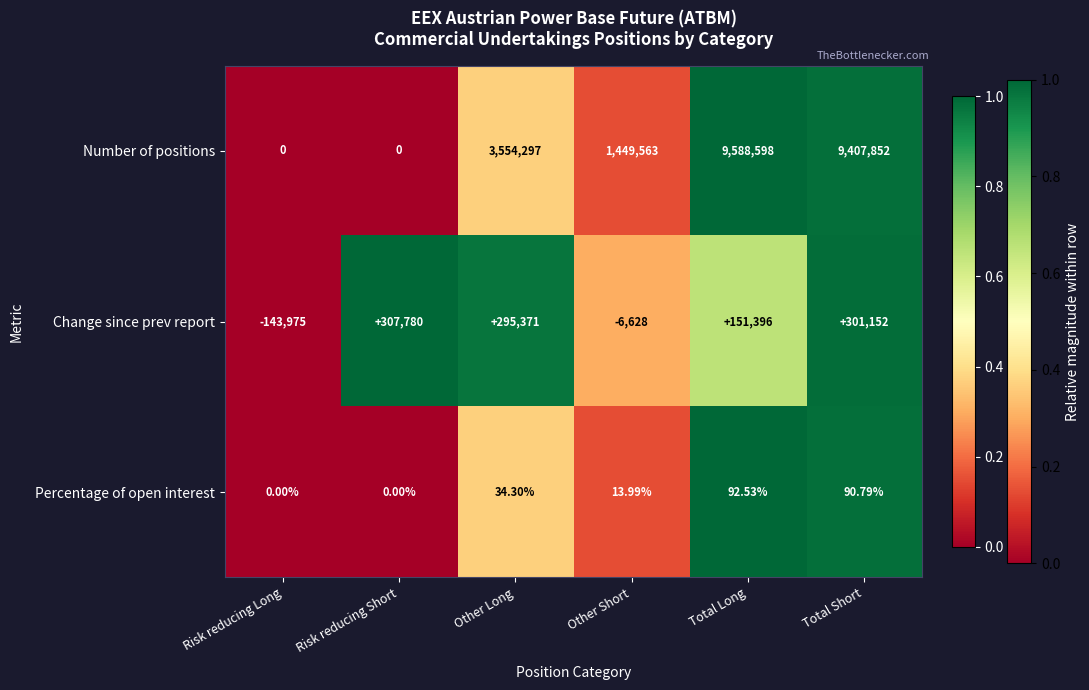

List the series in order of their peak value, highest first.

Number of positions, Change since prev report, Percentage of open interest